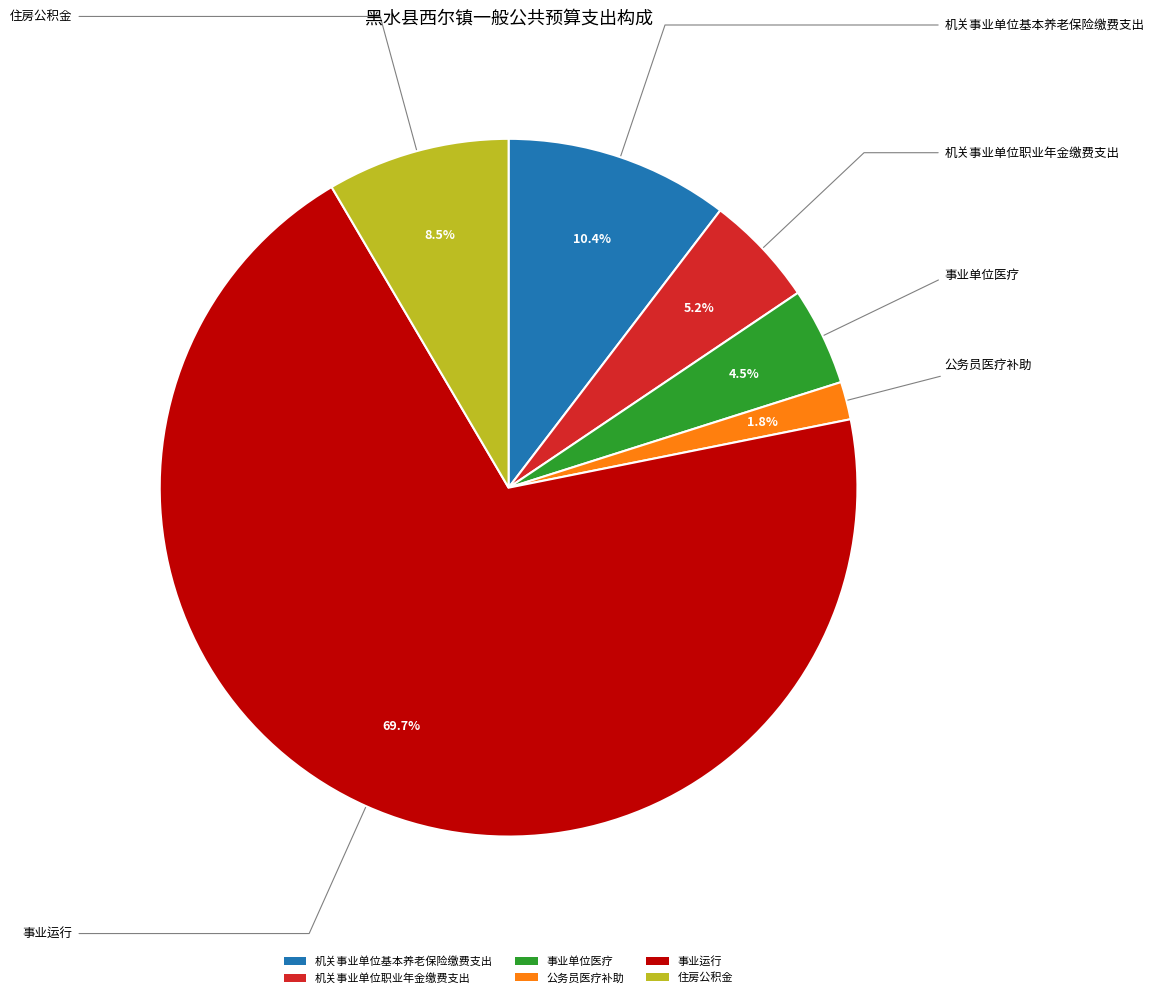

Between 事业运行 and 事业单位医疗, which is larger?

事业运行